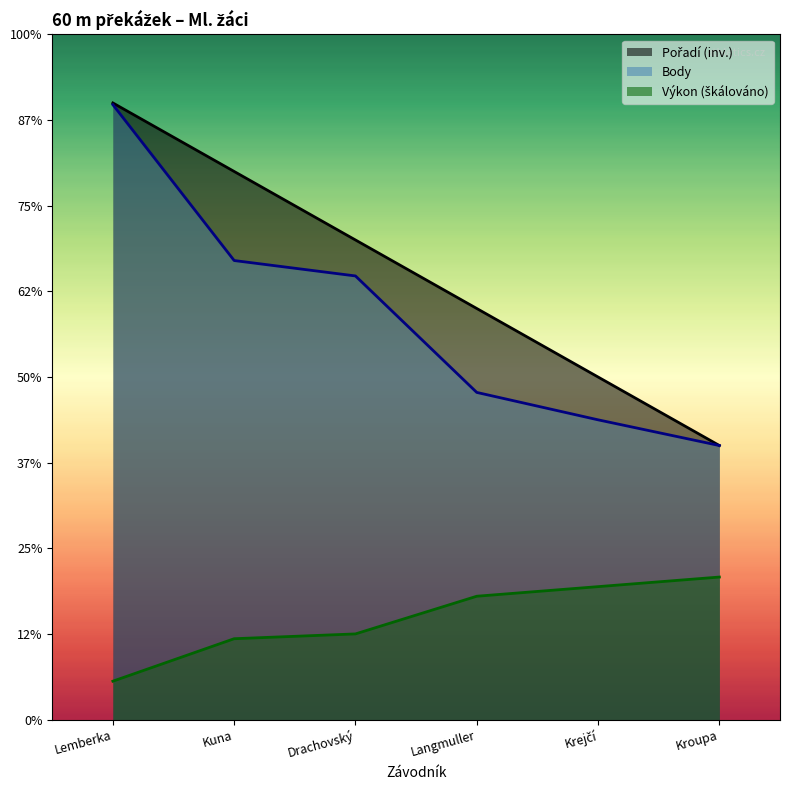

Reading left to right, what are all the values shown in this chart?

Pořadí: 360.0	320.0	280.0	240.0	200.0	160.0
Výkon: 22.4	47.2	50.0	72.0	77.6	83.2
Body: 359.0	268.0	259.0	191.0	175.0	160.0